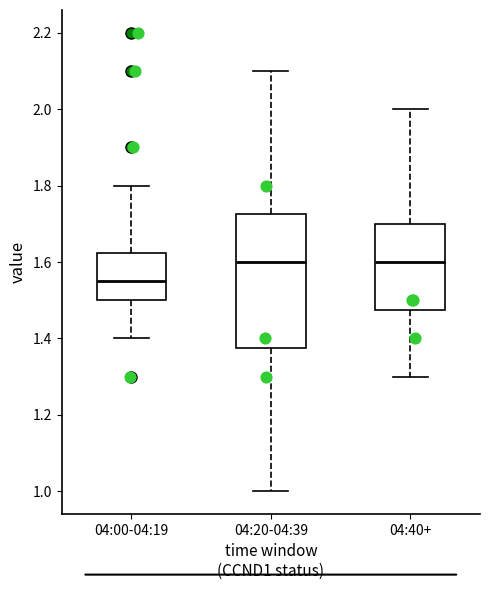

Where is the lower edge of the box for 04:00-04:19 on the y-axis? The values are not printed on the chart, so give them approximately, as read against the axis.

1.50